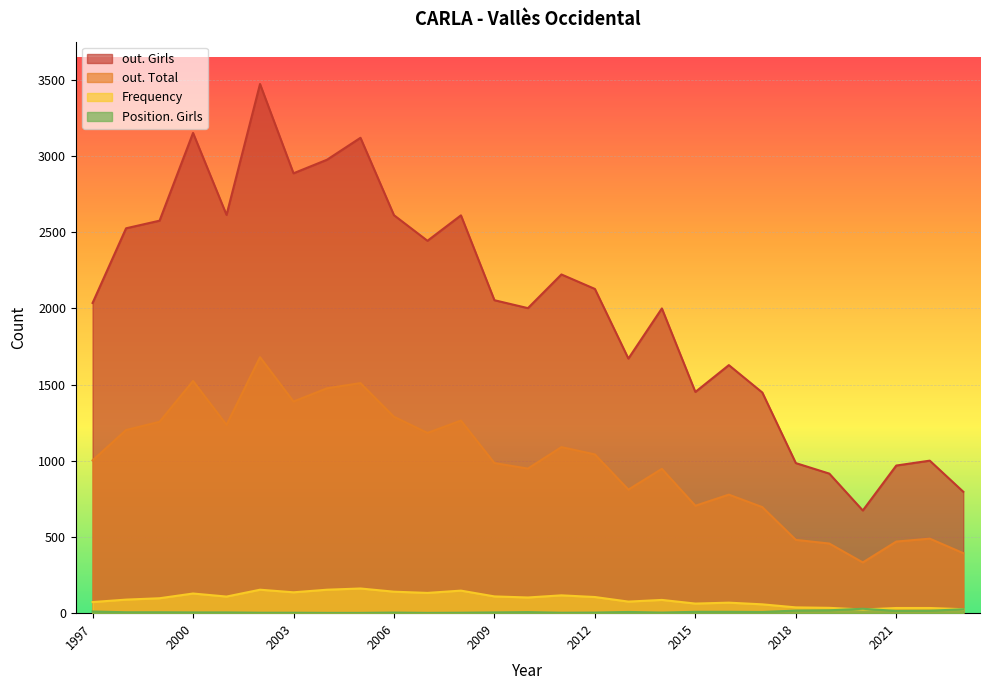

Between 2020 and 2018, which series saw the biggest shift?

out. Girls